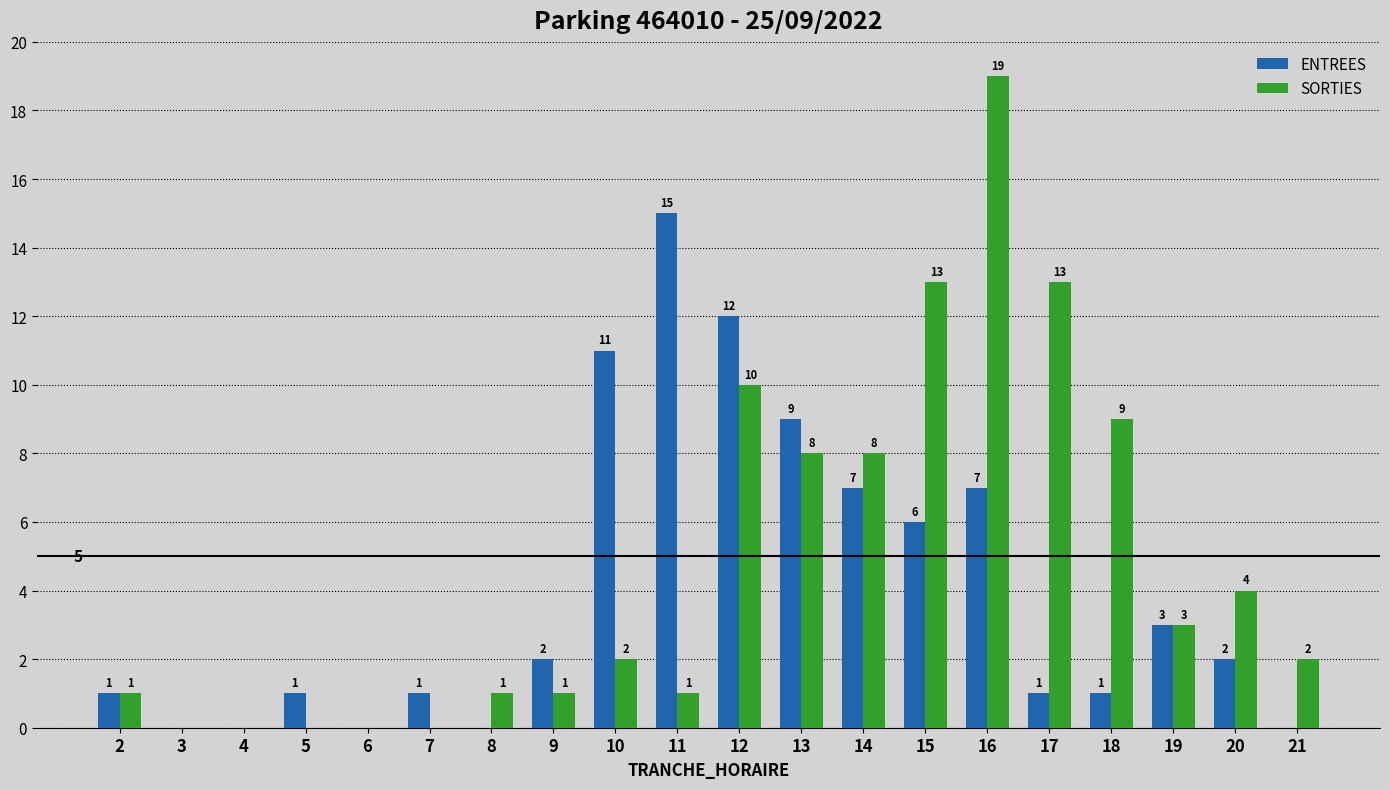

Is the value of SORTIES at 18 greater than the value of ENTREES at 5?

Yes